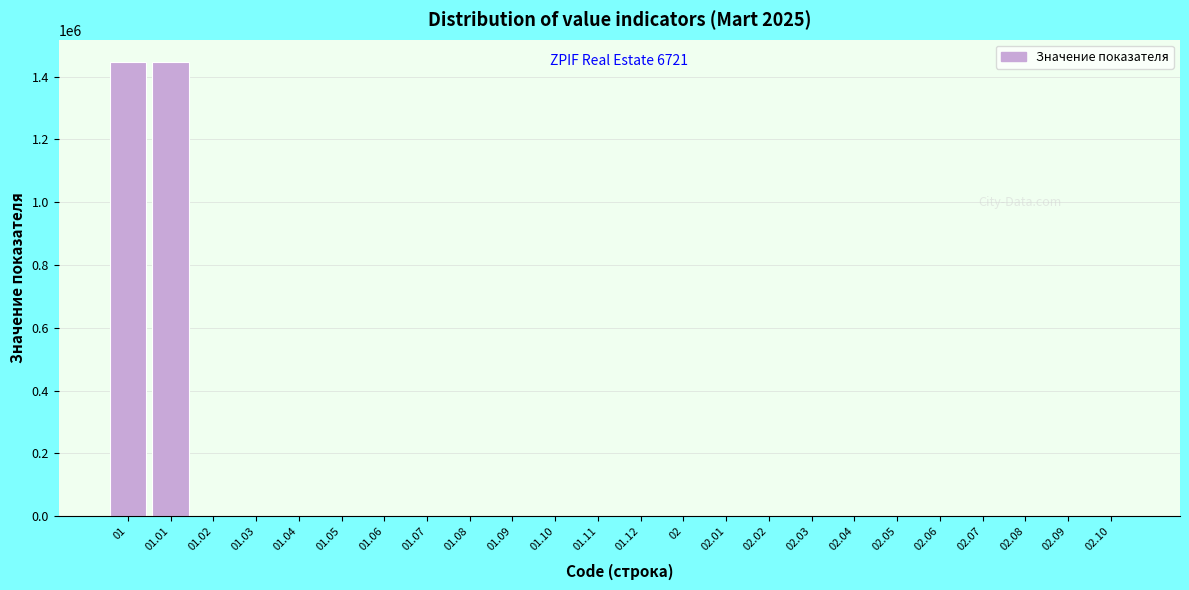

Reading left to right, list all the values displayed in this chart.

01=1445388.8	01.01=1445388.8	01.02=0.0	01.03=0.0	01.04=0.0	01.05=0.0	01.06=0.0	01.07=0.0	01.08=0.0	01.09=0.0	01.10=0.0	01.11=0.0	01.12=0.0	02=0.0	02.01=0.0	02.02=0.0	02.03=0.0	02.04=0.0	02.05=0.0	02.06=0.0	02.07=0.0	02.08=0.0	02.09=0.0	02.10=0.0